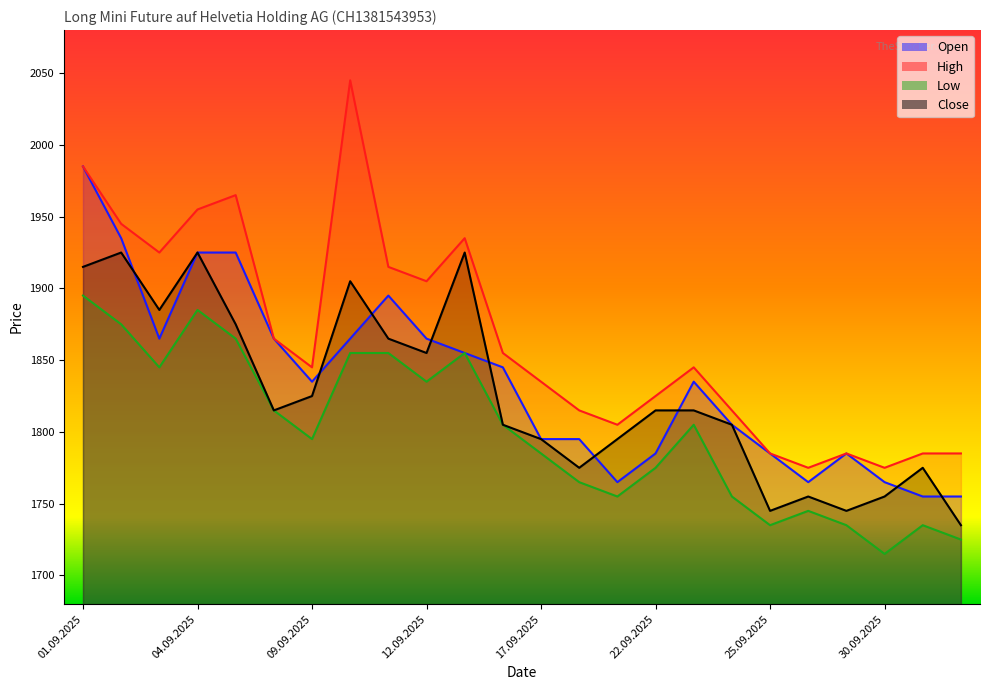

At 16.09.2025, list the series in order from smallest to largest.

Low, Close, Open, High